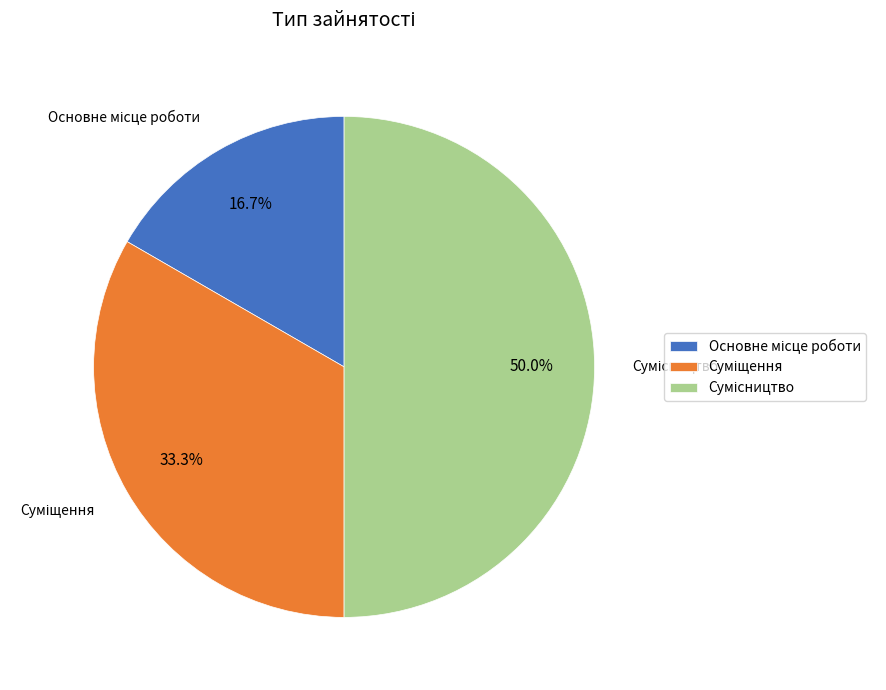

What is the total percentage of Сумісництво and Суміщення?

83.3%